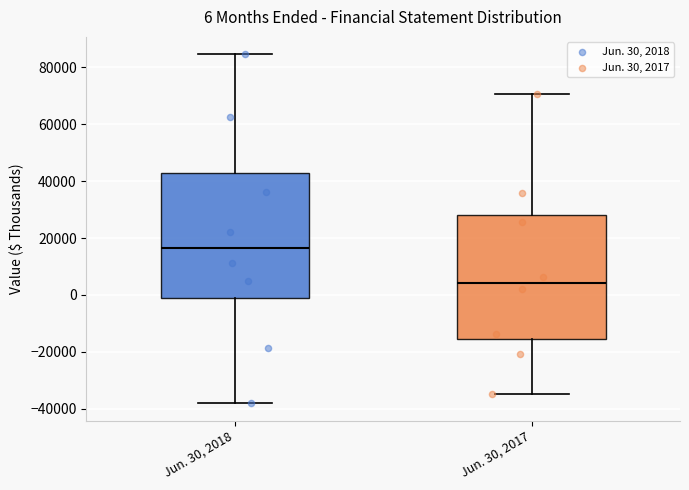

Which box has the lowest median line?

Jun. 30, 2017